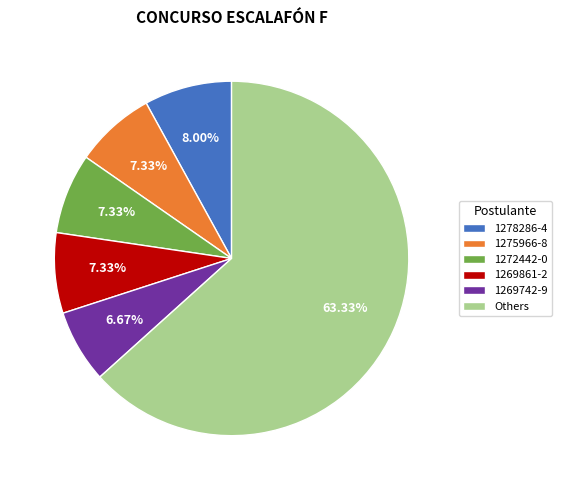

What is the largest slice in the pie chart?

Others